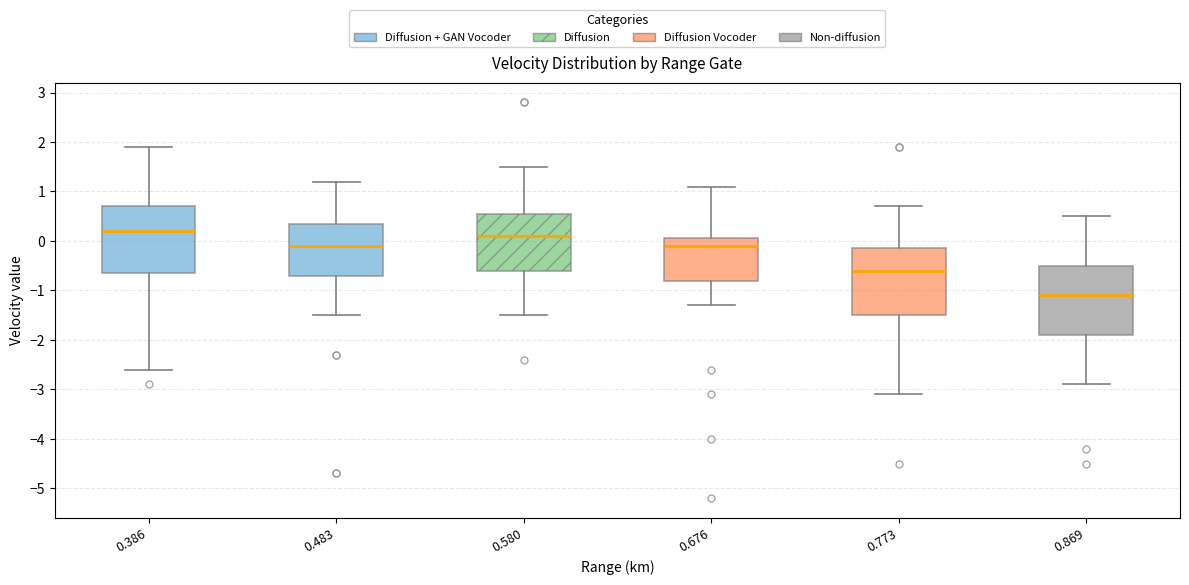

Where is the lower edge of the box at x = 0.676 on the y-axis? The values are not printed on the chart, so give them approximately, as read against the axis.

-0.8